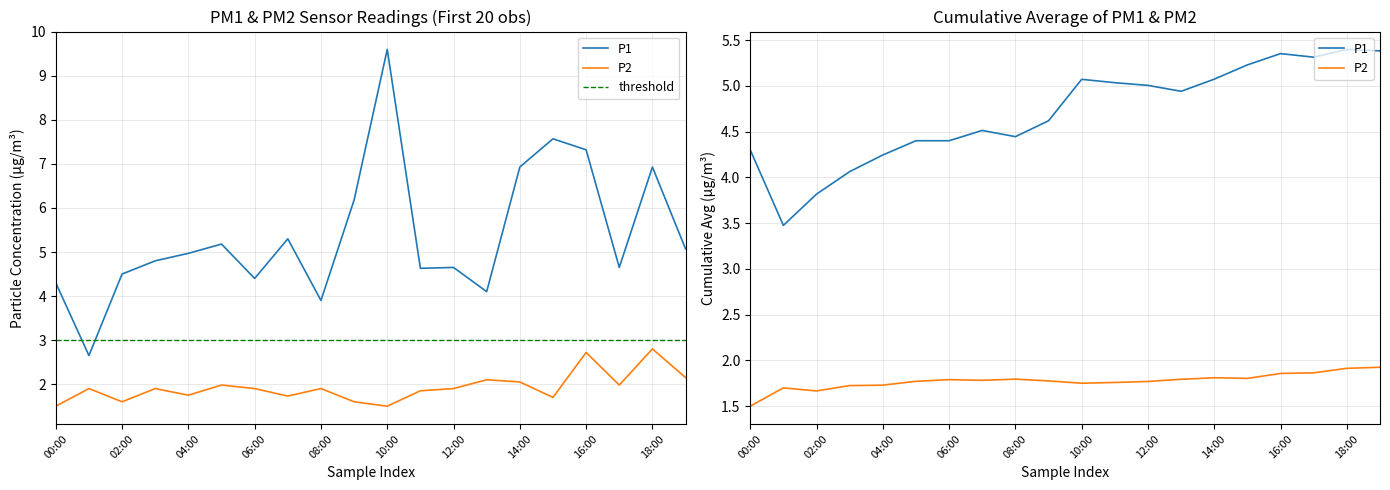

How many interior local peaks does the P1 series have?

6